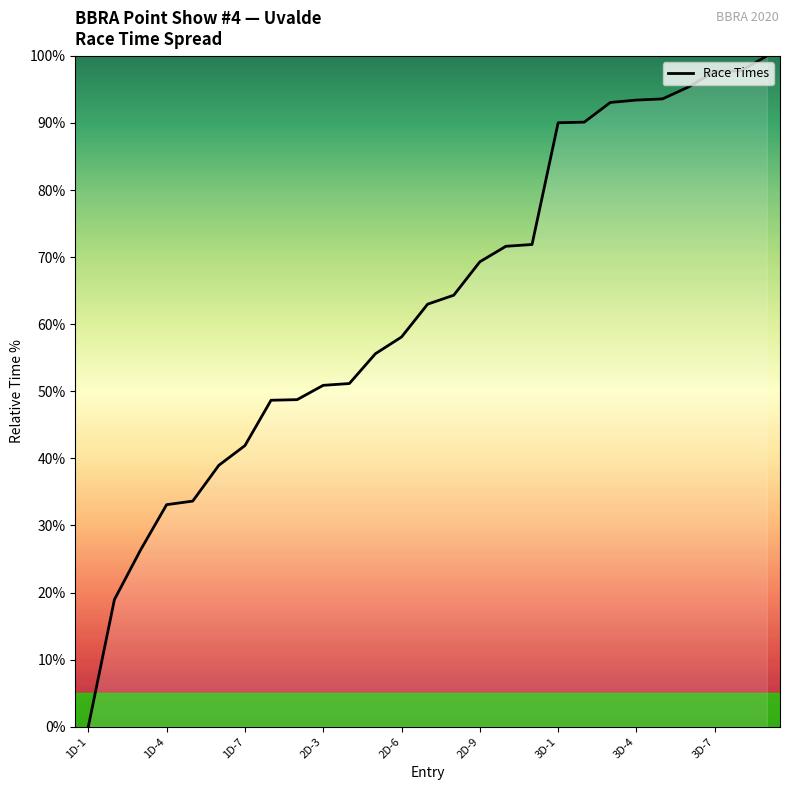

What is the difference between the maximum and minimum values?

100.0